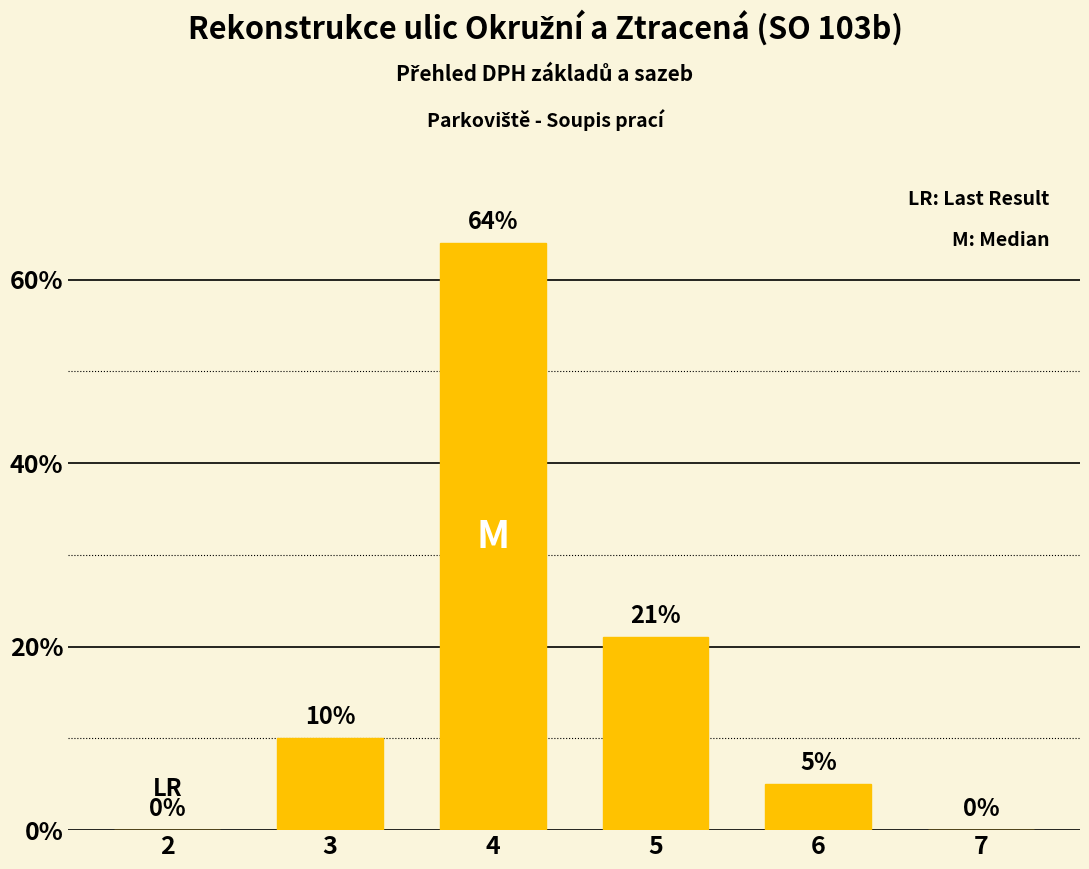

Which label corresponds to the largest value in the chart?

4